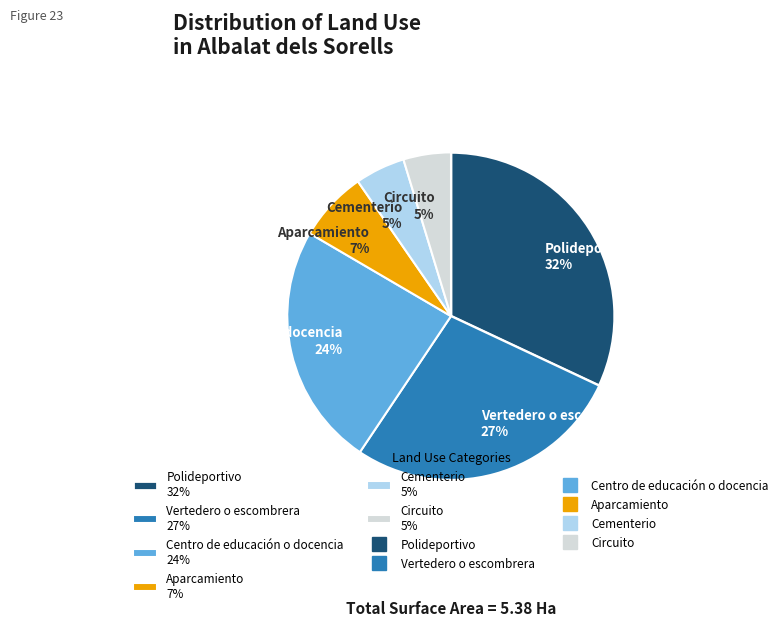

Is there any slice that represents more than half of the pie?

No